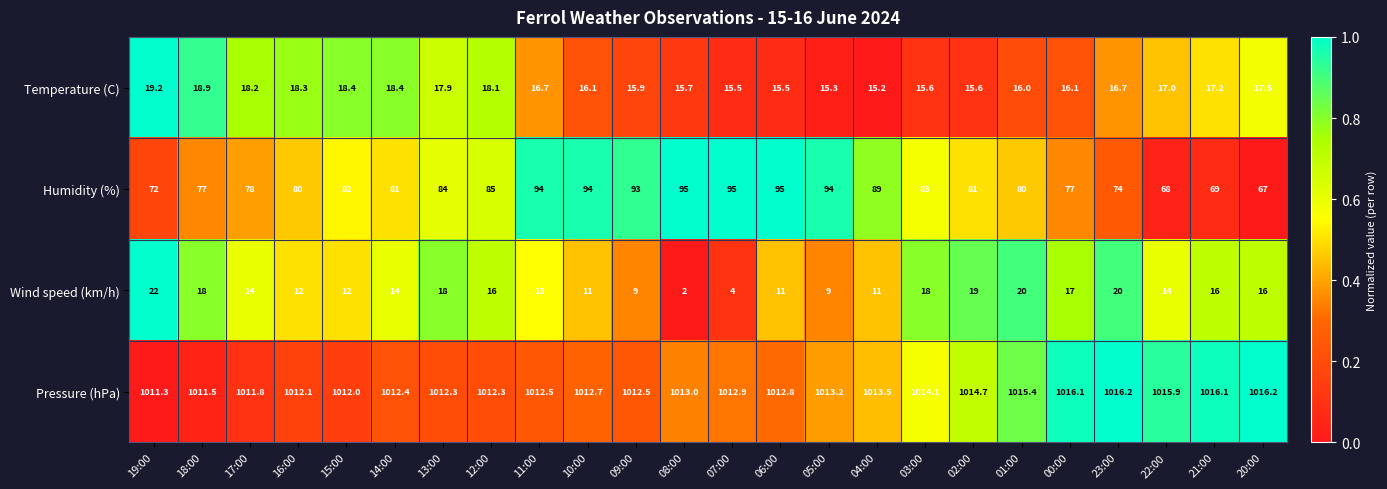

Which series has the largest range (max minus min)?

Humidity (%)